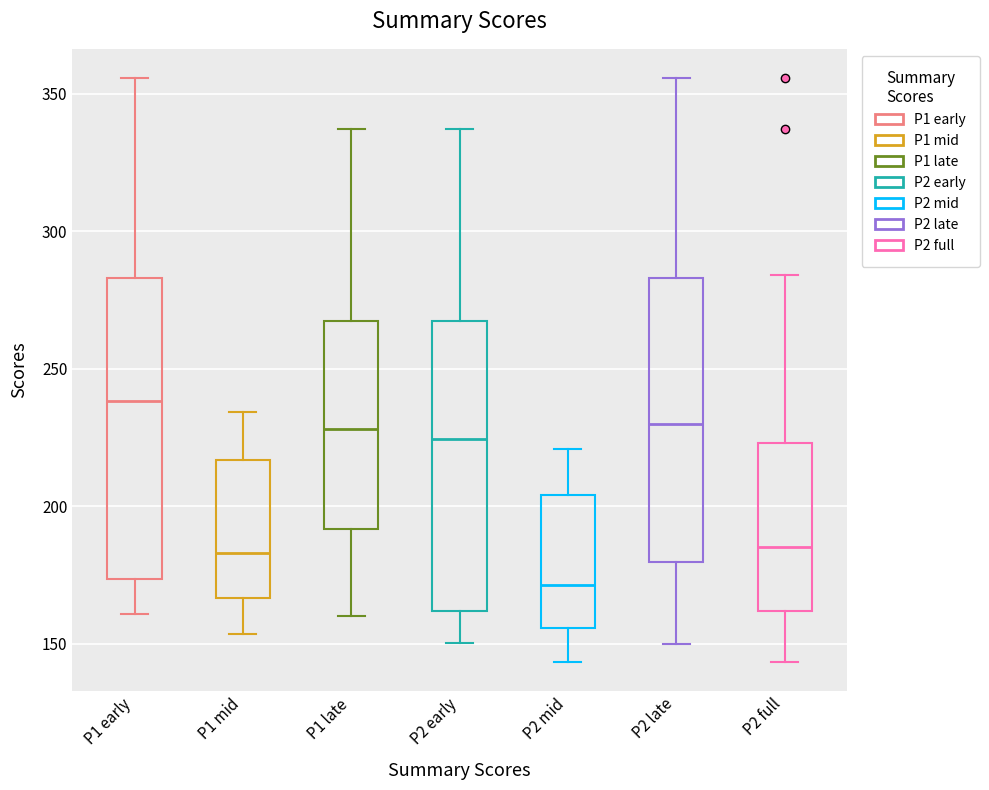

Where is the upper edge of the box for P2 mid on the y-axis? The values are not printed on the chart, so give them approximately, as read against the axis.

205